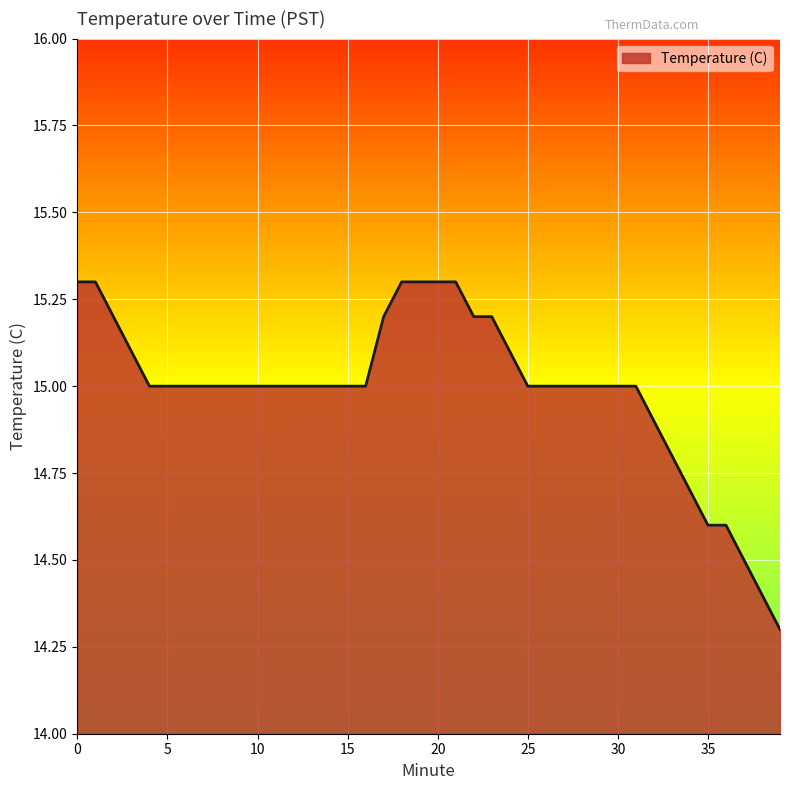

What is the maximum value shown in the chart?

15.3